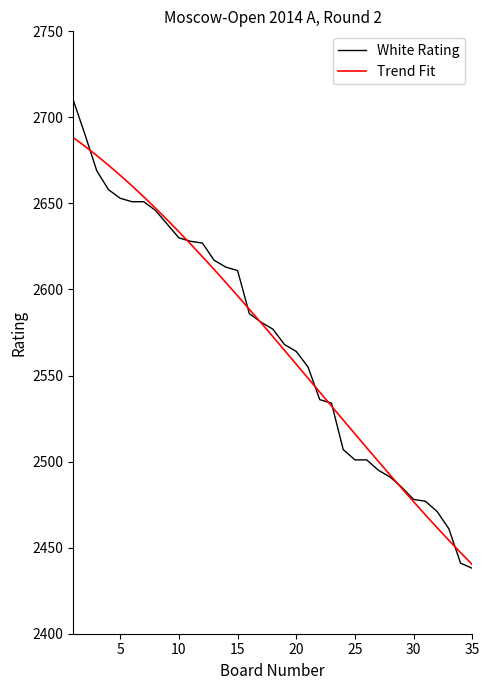

Rank the series by their maximum value, from highest to lowest.

White Rating, Trend Fit